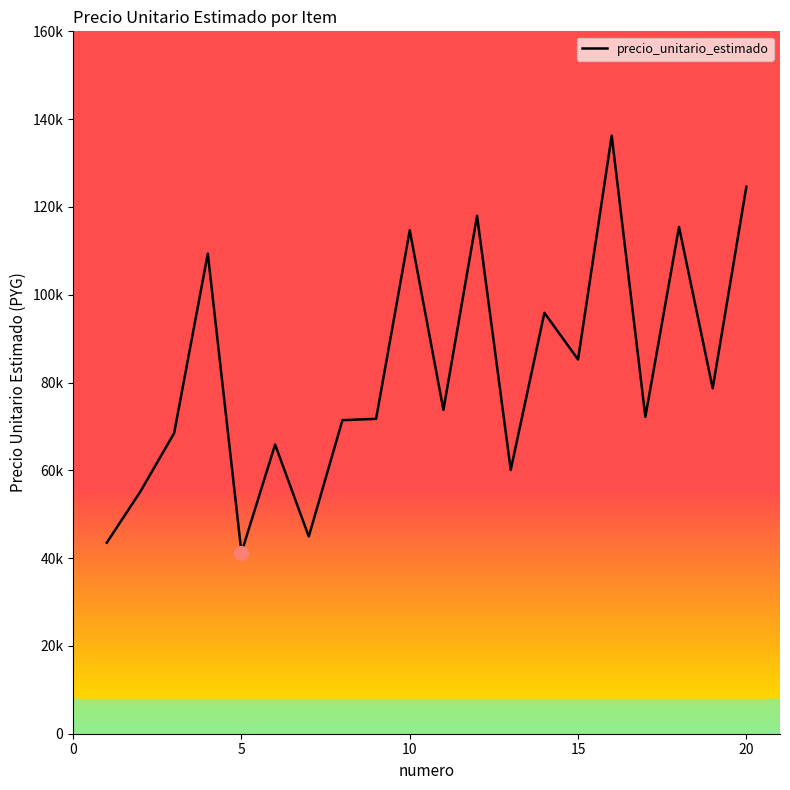

Does the chart display data point markers on the line(s)?

No